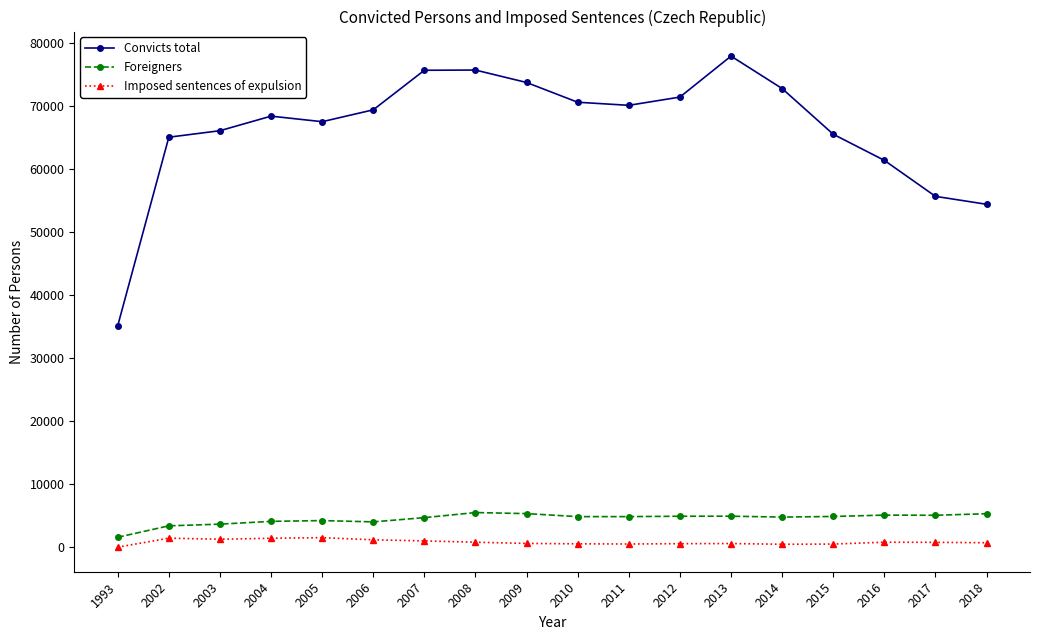

How many values in the Foreigners series are below 4853?

8